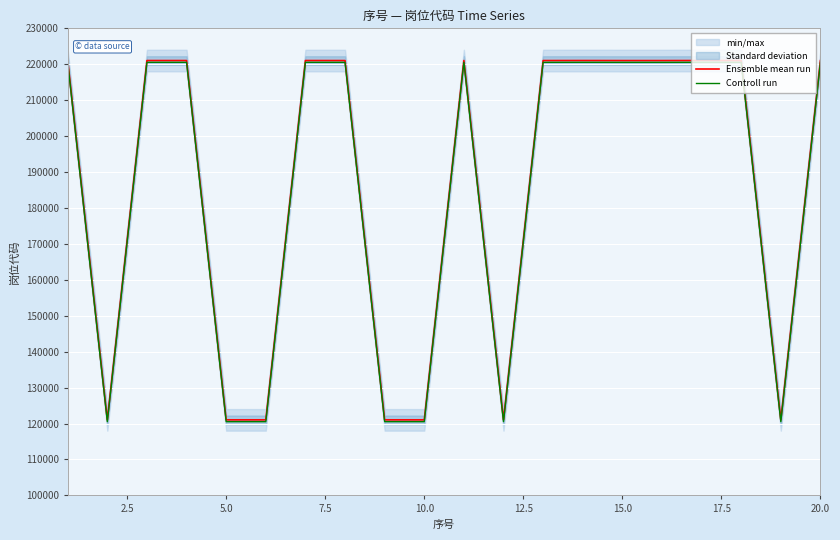

Rank the series by their maximum value, from lowest to highest.

Controll run, Ensemble mean run